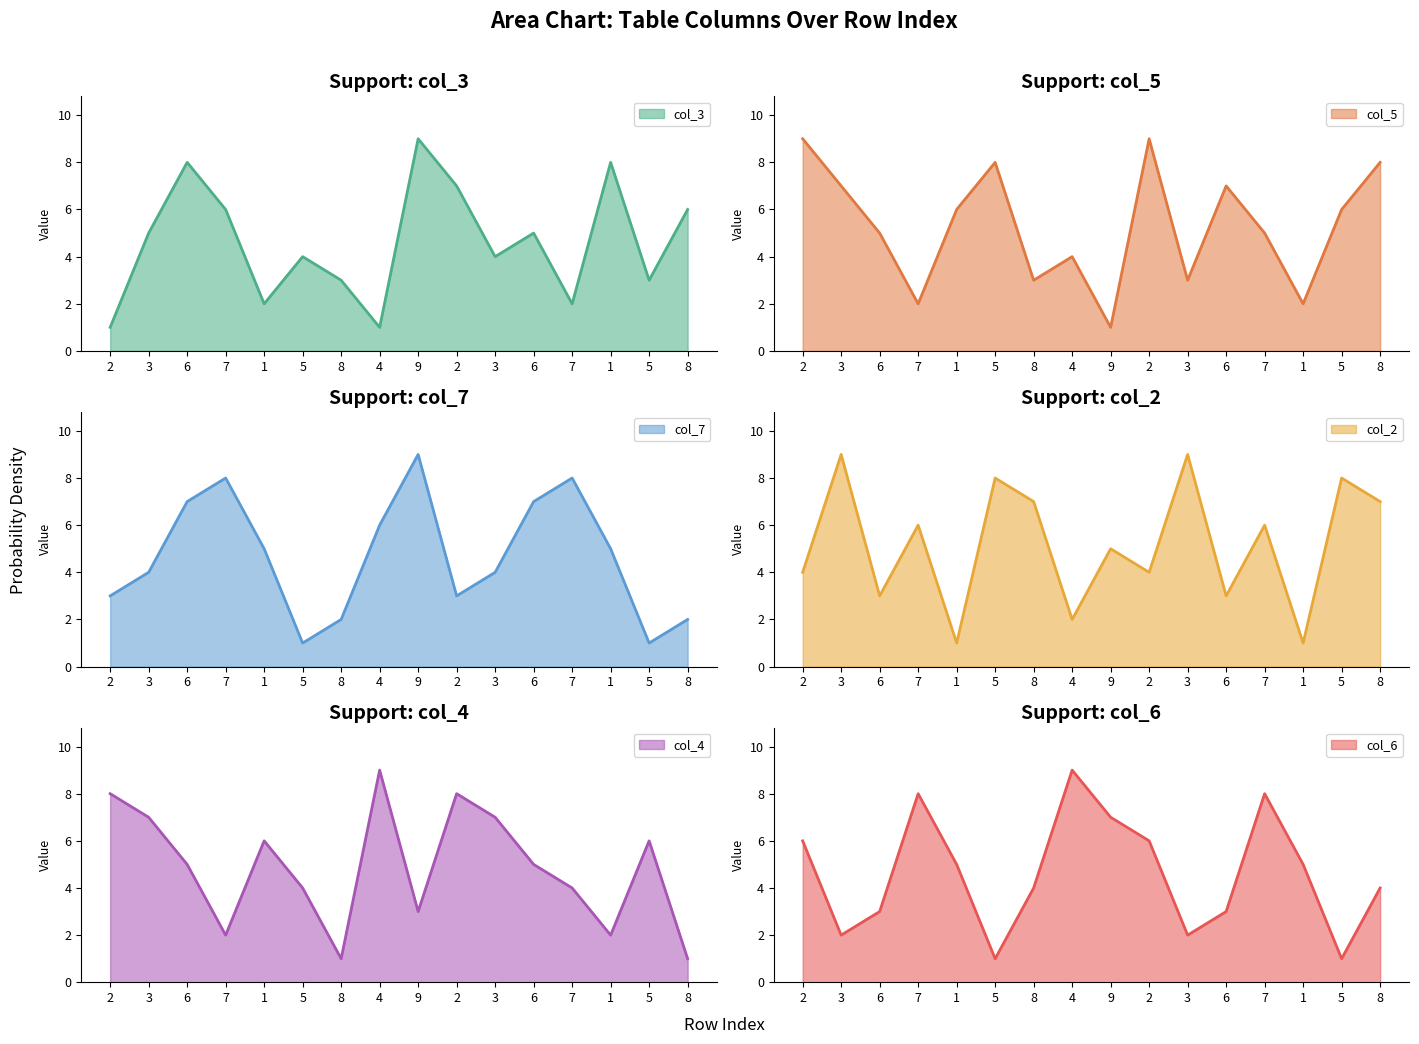

What is the label of the 9th point from the left?

9